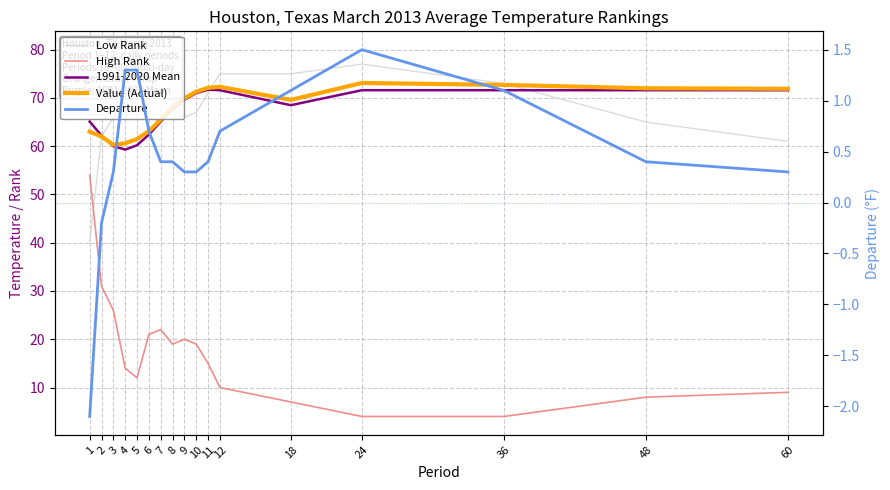

Read the Departure value at 3.

0.3